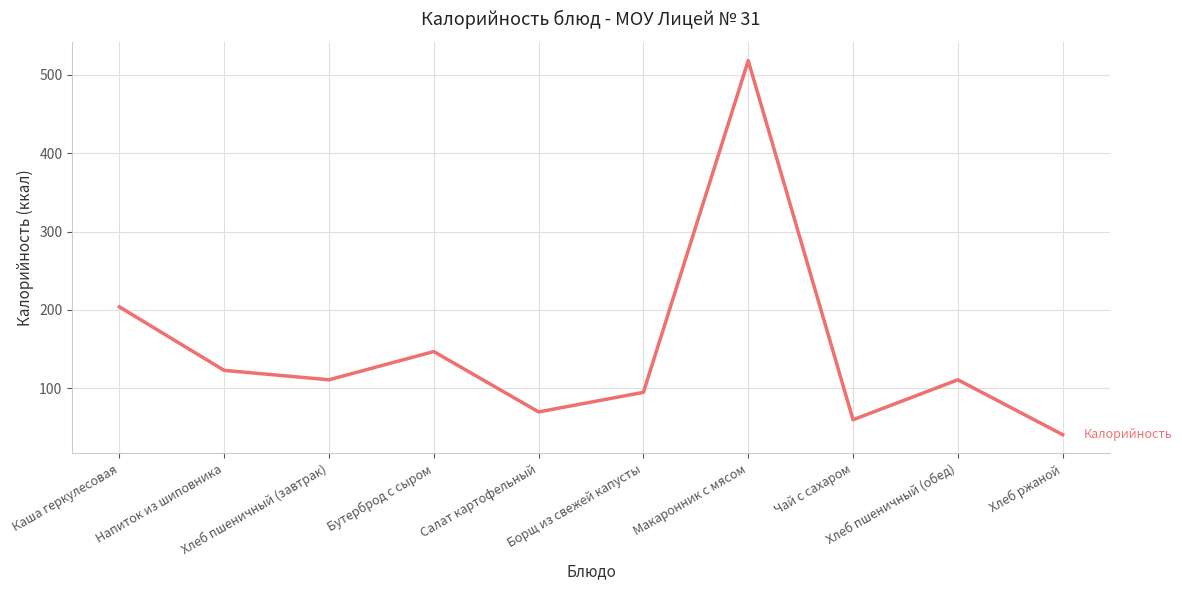

What is the difference between the maximum and minimum values?

477